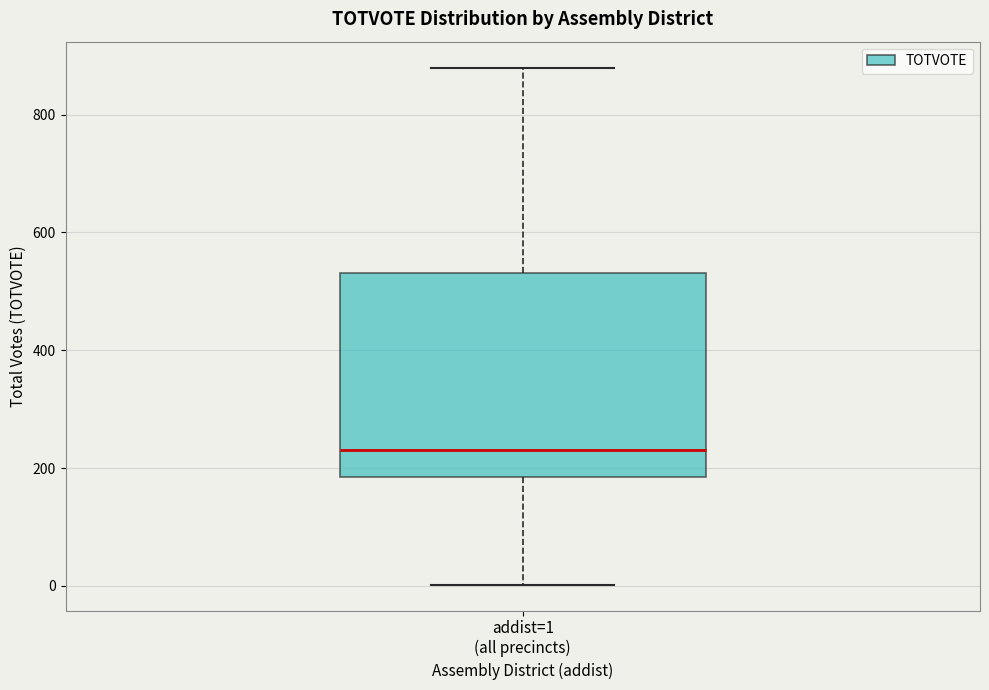

Read this box plot against the y-axis: the position of the median line, the range covered by the box, and the ends of both whiskers. The values are not printed on the chart, so give them approximately, as read against the axis.

median 240, box 180 to 540, whiskers 0 to 880